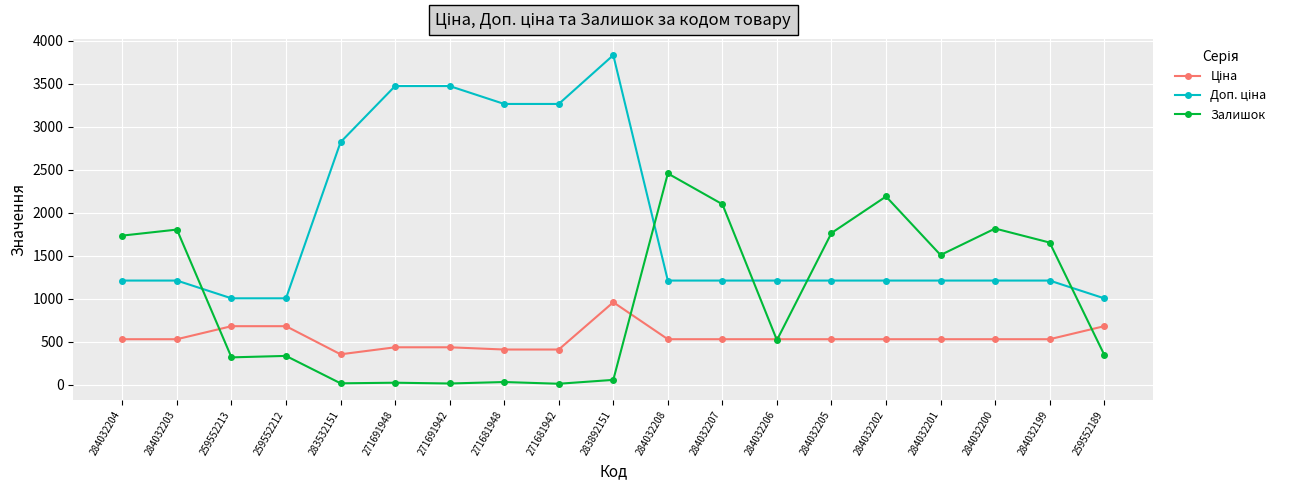

What is the difference between the highest and lowest values at 271691948?

3452.1